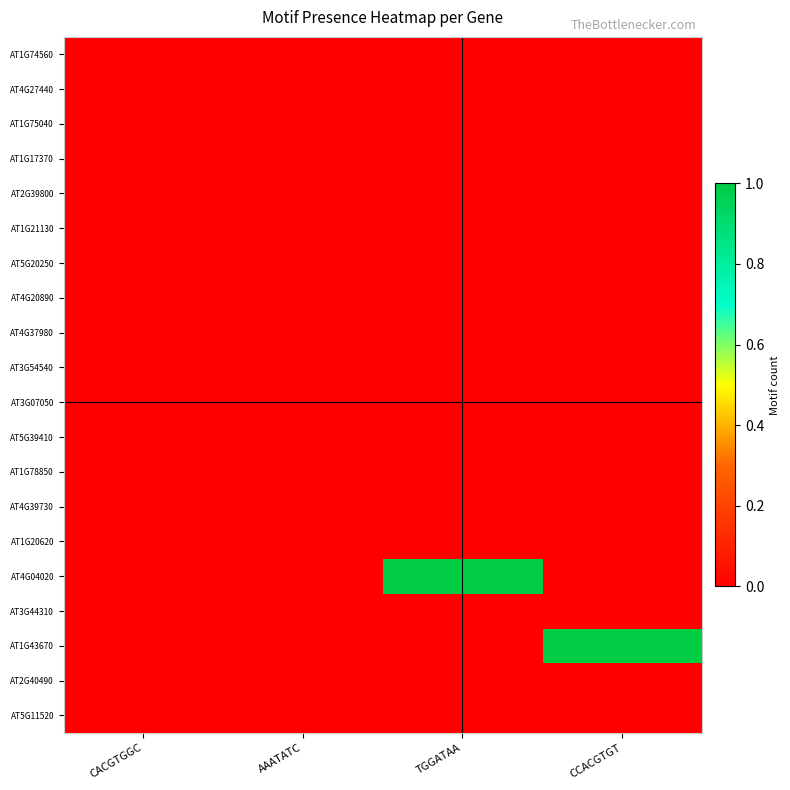

Reading right to left, extract all data points from this chart.

AT1G74560: CCACGTGT=0	TGGATAA=0	AAATATC=0	CACGTGGC=0
AT4G27440: CCACGTGT=0	TGGATAA=0	AAATATC=0	CACGTGGC=0
AT1G75040: CCACGTGT=0	TGGATAA=0	AAATATC=0	CACGTGGC=0
AT1G17370: CCACGTGT=0	TGGATAA=0	AAATATC=0	CACGTGGC=0
AT2G39800: CCACGTGT=0	TGGATAA=0	AAATATC=0	CACGTGGC=0
AT1G21130: CCACGTGT=0	TGGATAA=0	AAATATC=0	CACGTGGC=0
AT5G20250: CCACGTGT=0	TGGATAA=0	AAATATC=0	CACGTGGC=0
AT4G20890: CCACGTGT=0	TGGATAA=0	AAATATC=0	CACGTGGC=0
AT4G37980: CCACGTGT=0	TGGATAA=0	AAATATC=0	CACGTGGC=0
AT3G54540: CCACGTGT=0	TGGATAA=0	AAATATC=0	CACGTGGC=0
AT3G07050: CCACGTGT=0	TGGATAA=0	AAATATC=0	CACGTGGC=0
AT5G39410: CCACGTGT=0	TGGATAA=0	AAATATC=0	CACGTGGC=0
AT1G78850: CCACGTGT=0	TGGATAA=0	AAATATC=0	CACGTGGC=0
AT4G39730: CCACGTGT=0	TGGATAA=0	AAATATC=0	CACGTGGC=0
AT1G20620: CCACGTGT=0	TGGATAA=0	AAATATC=0	CACGTGGC=0
AT4G04020: CCACGTGT=0	TGGATAA=1	AAATATC=0	CACGTGGC=0
AT3G44310: CCACGTGT=0	TGGATAA=0	AAATATC=0	CACGTGGC=0
AT1G43670: CCACGTGT=1	TGGATAA=0	AAATATC=0	CACGTGGC=0
AT2G40490: CCACGTGT=0	TGGATAA=0	AAATATC=0	CACGTGGC=0
AT5G11520: CCACGTGT=0	TGGATAA=0	AAATATC=0	CACGTGGC=0